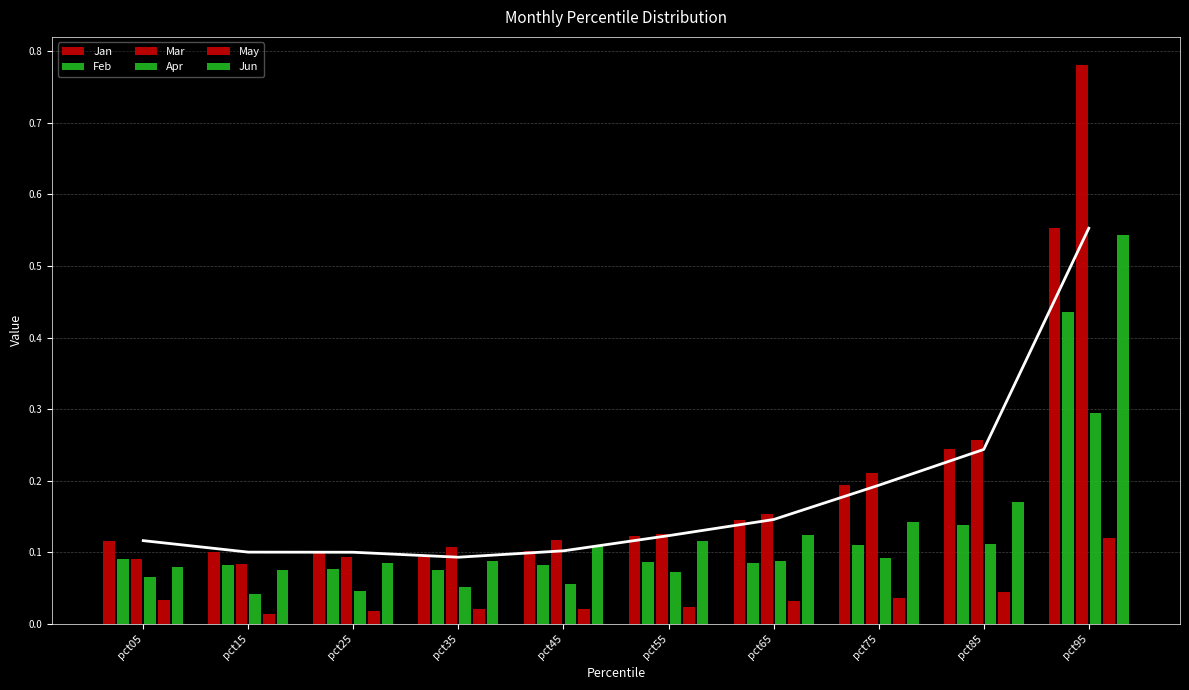

What is the minimum value for Feb?

0.1